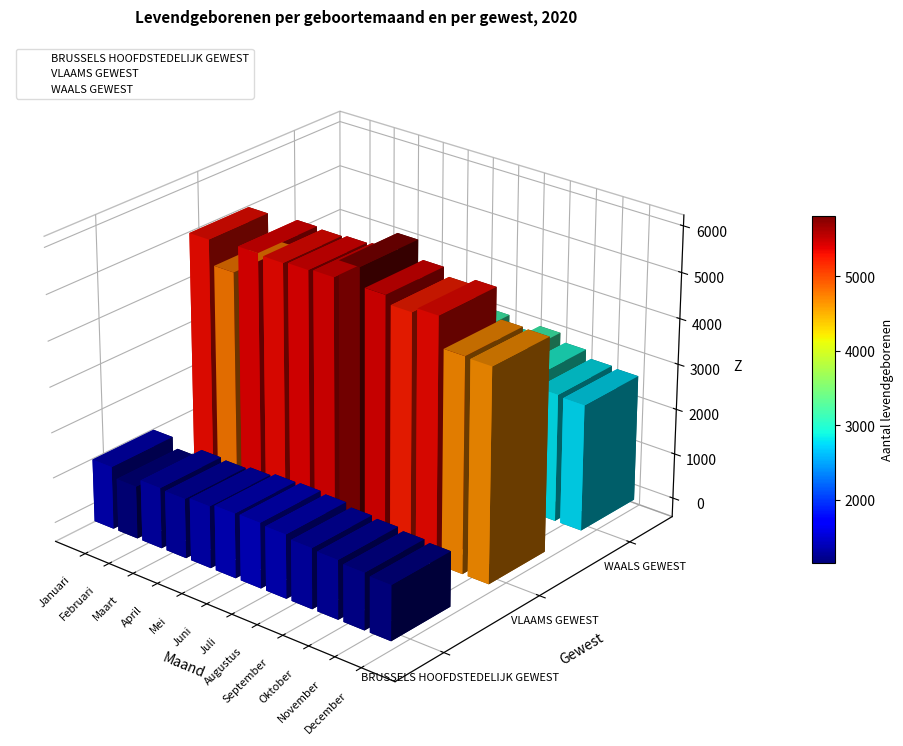

Rank the series by their maximum value, from highest to lowest.

VLAAMS GEWEST, WAALS GEWEST, BRUSSELS HOOFDSTEDELIJK GEWEST